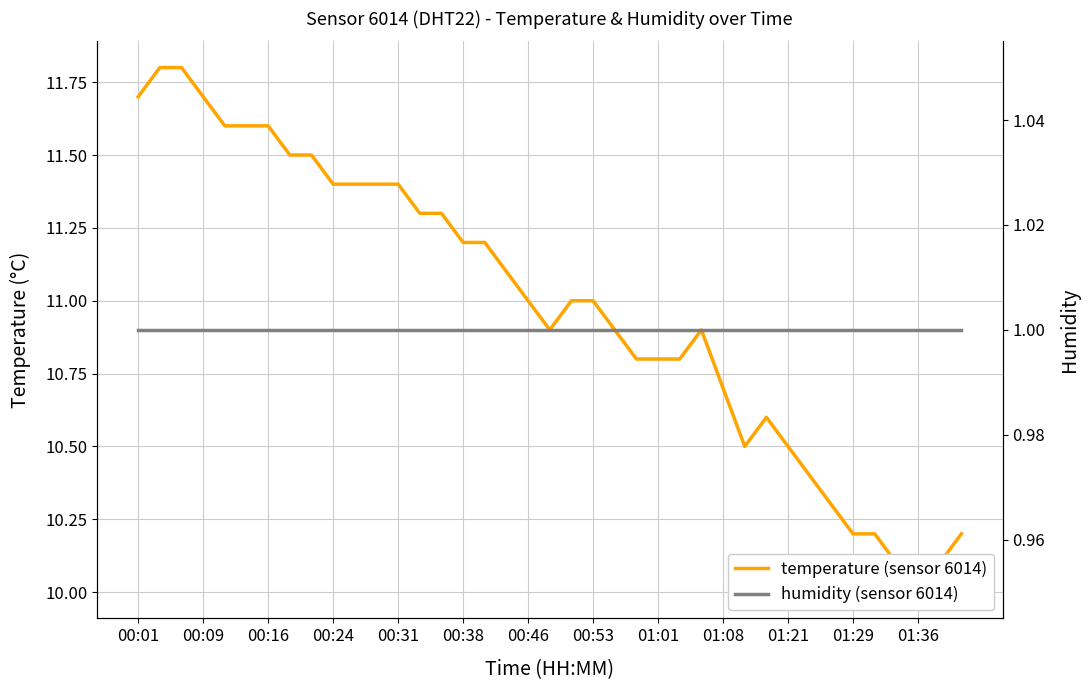

Which series has the largest total across all categories?

temperature (sensor 6014)